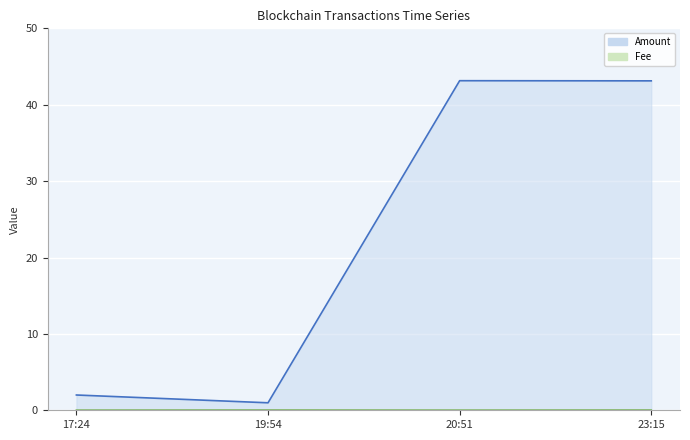

Rank the series by their average value, from lowest to highest.

Fee, Amount